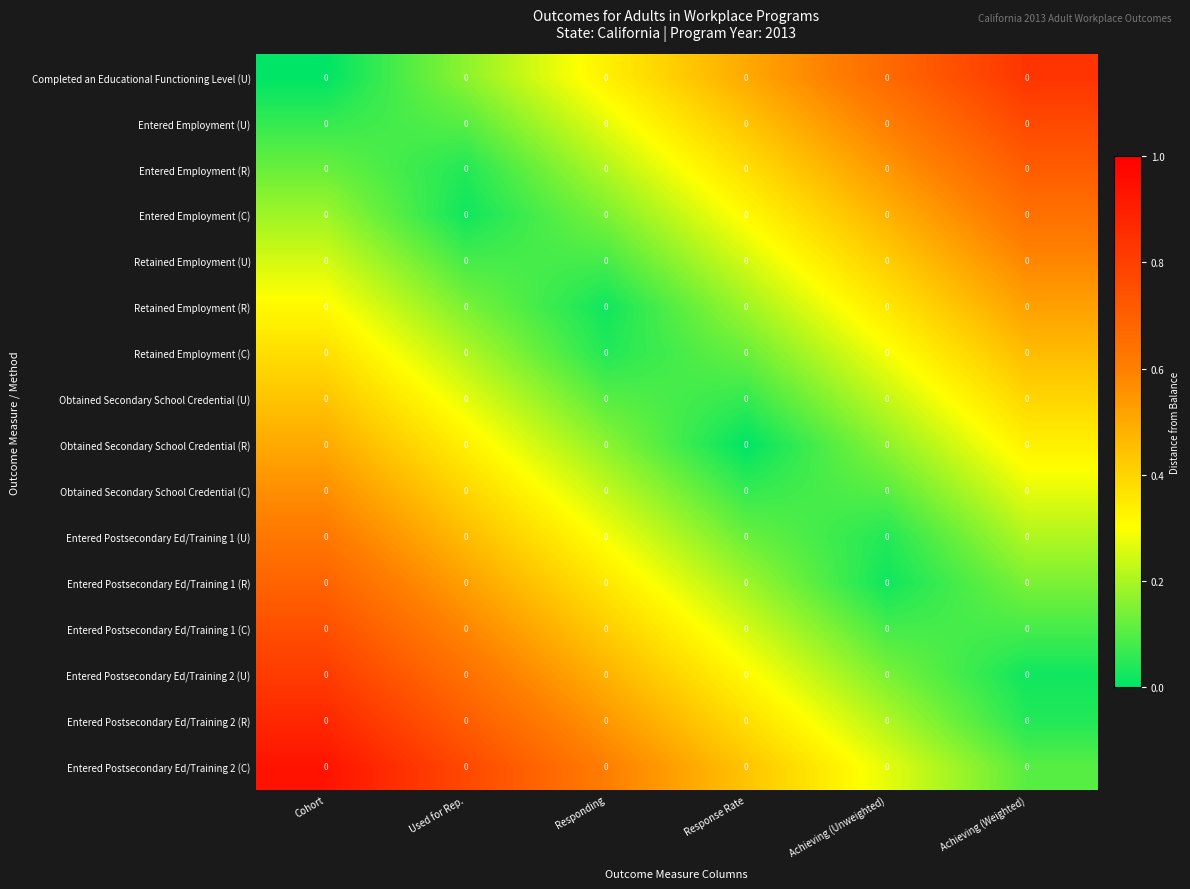

What is the difference between the maximum and second lowest values in the row_0 series?

0.7